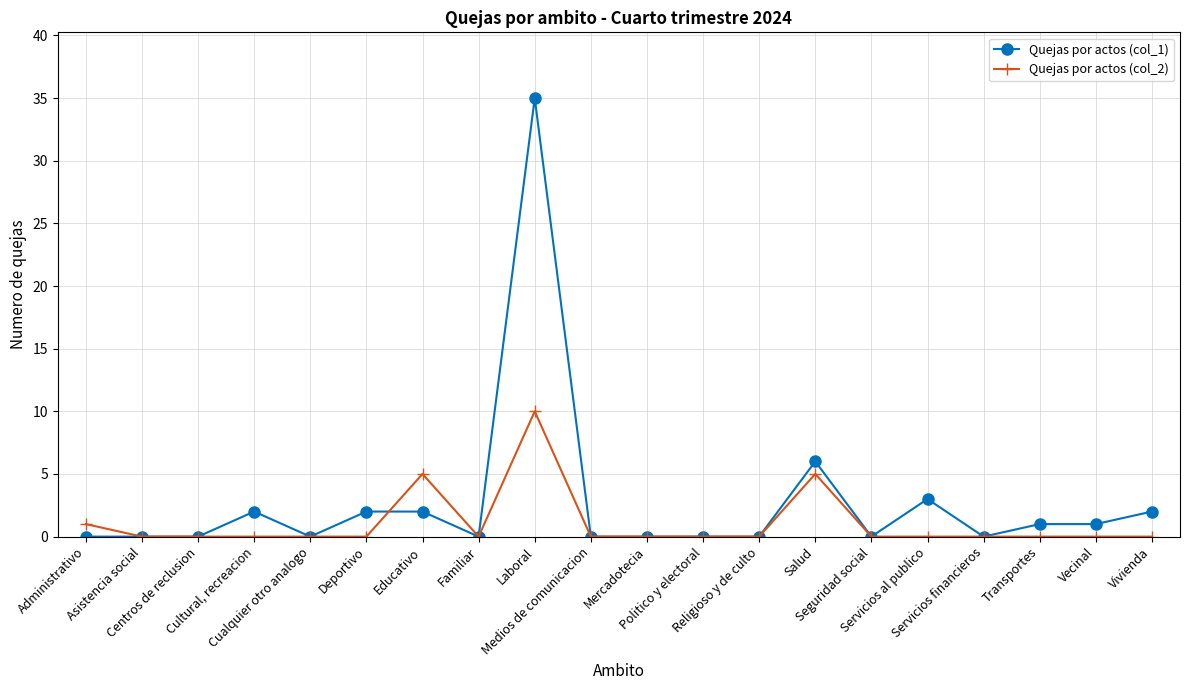

Reading right to left, transcribe all the data shown in this chart.

Quejas por actos (col_1): Vivienda=2	Vecinal=1	Transportes=1	Servicios financieros=0	Servicios al publico=3	Seguridad social=0	Salud=6	Religioso y de culto=0	Politico y electoral=0	Mercadotecia=0	Medios de comunicacion=0	Laboral=35	Familiar=0	Educativo=2	Deportivo=2	Cualquier otro analogo=0	Cultural, recreacion=2	Centros de reclusion=0	Asistencia social=0	Administrativo=0
Quejas por actos (col_2): Vivienda=0	Vecinal=0	Transportes=0	Servicios financieros=0	Servicios al publico=0	Seguridad social=0	Salud=5	Religioso y de culto=0	Politico y electoral=0	Mercadotecia=0	Medios de comunicacion=0	Laboral=10	Familiar=0	Educativo=5	Deportivo=0	Cualquier otro analogo=0	Cultural, recreacion=0	Centros de reclusion=0	Asistencia social=0	Administrativo=1